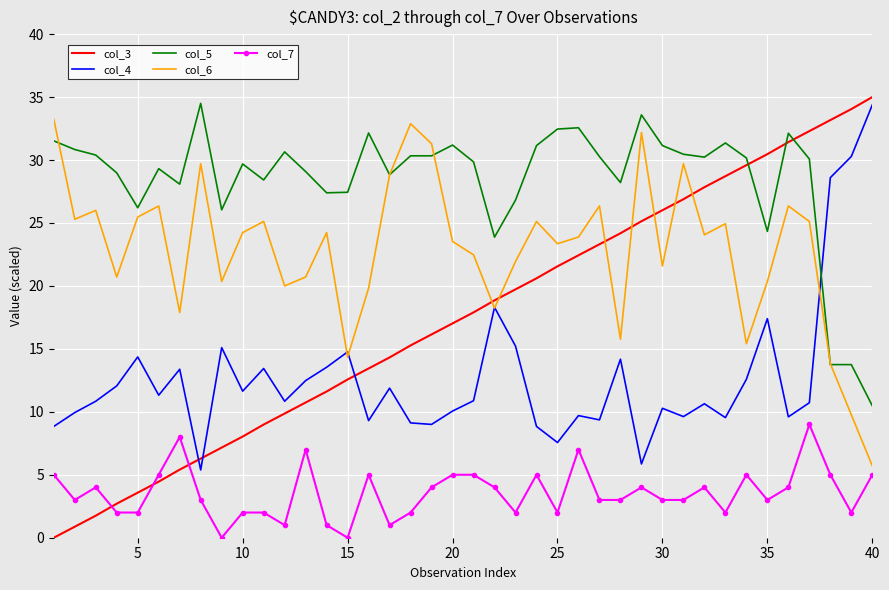

What is the highest value of the col_6 series?

33.2